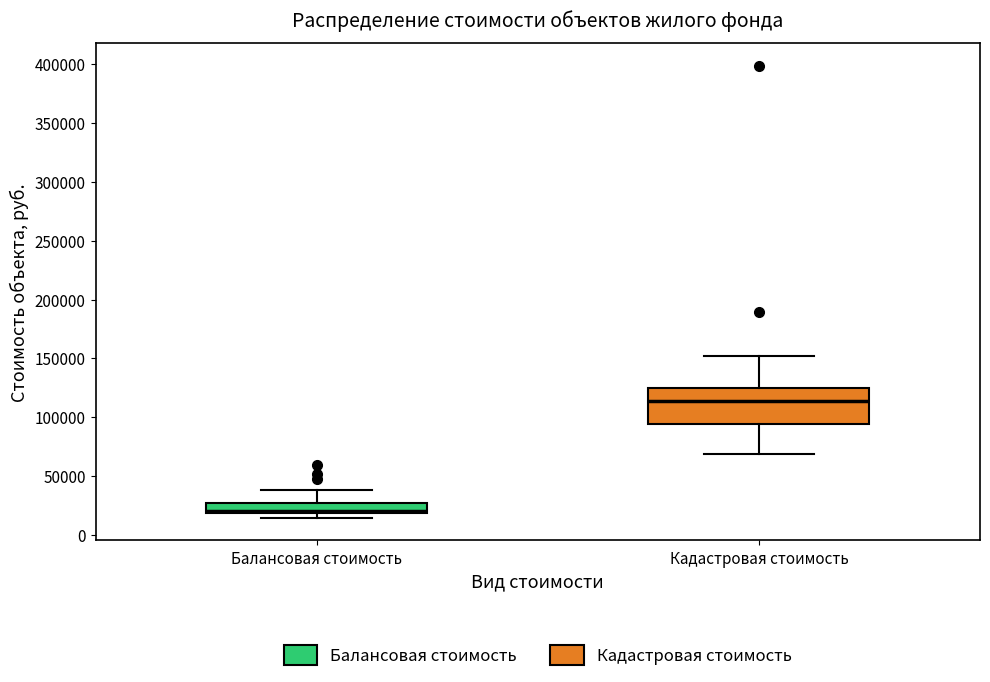

Reading left to right, read every box against the y-axis: the position of its median line, the range the box covers, and the ends of its whiskers. The values are not printed on the chart, so give them approximately, as read against the axis.

Балансовая стоимость: median 20000 (just above the box's lower edge), box 20000 to 25000, whiskers 15000 to 40000
Кадастровая стоимость: median 115000, box 95000 to 125000, whiskers 70000 to 150000